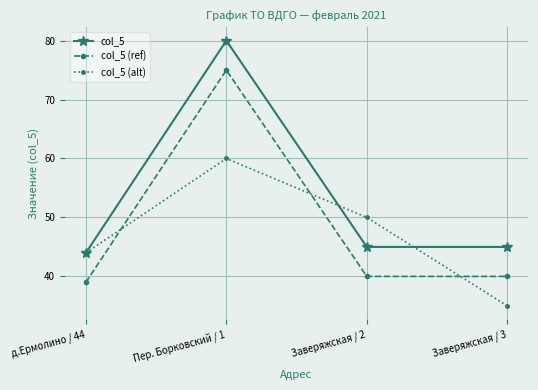

What is the approximate value of col_5 (ref) at Заверяжская / 3, to the nearest 5?

40